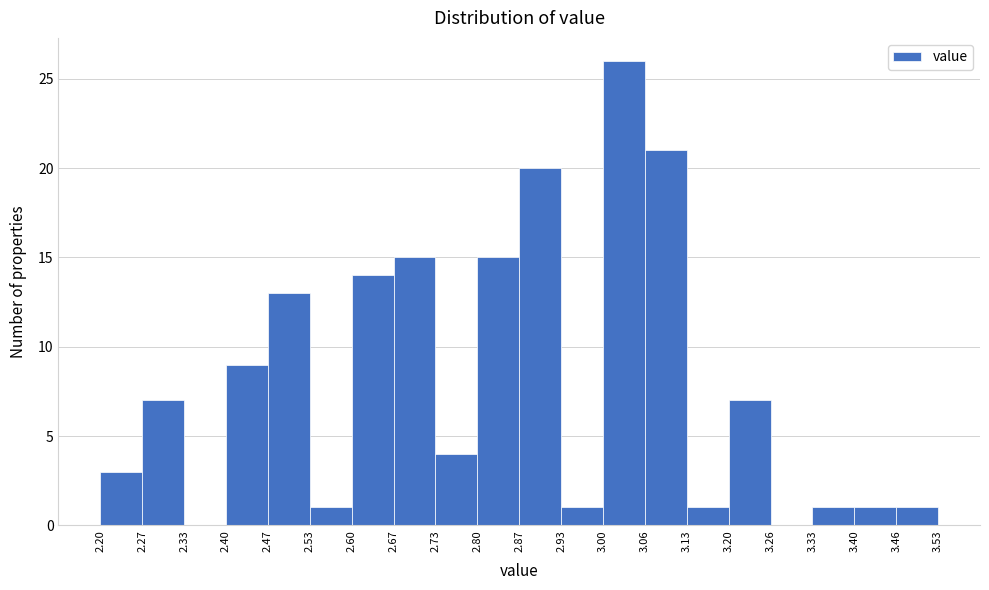

What is the height of the bar covering 2.93 to 3.00 on the x-axis? The values are not printed on the chart, so give them approximately, as read against the axis.

1